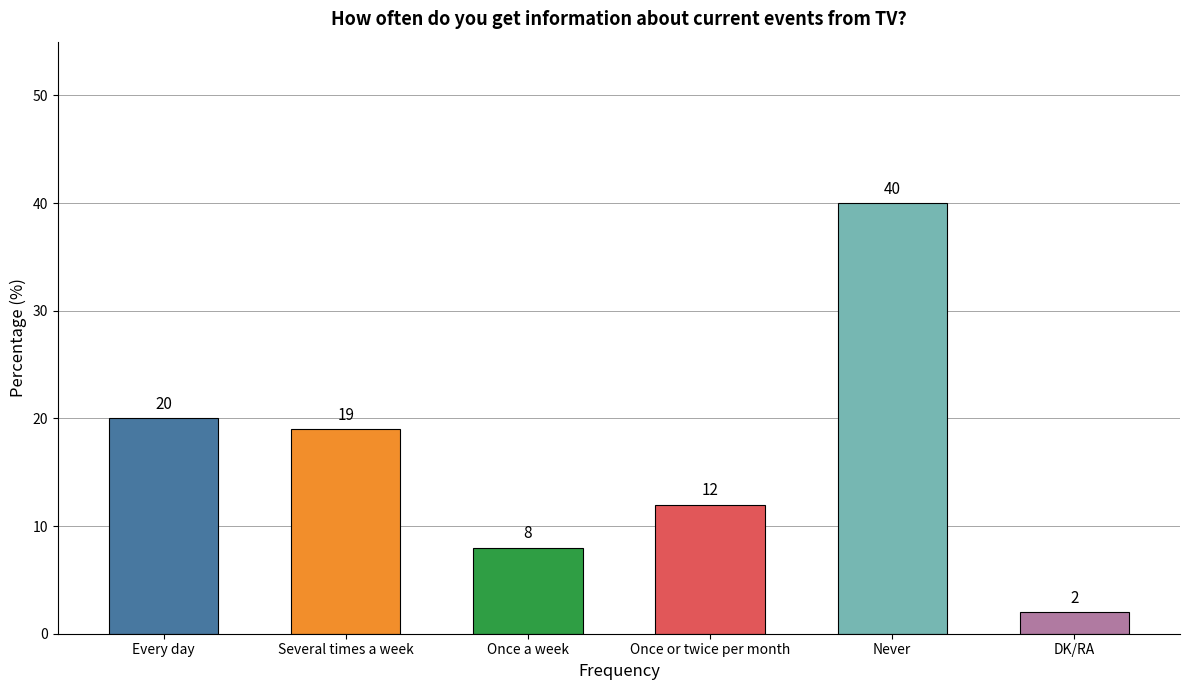

What is the label of the 5th bar from the right?

Several times a week